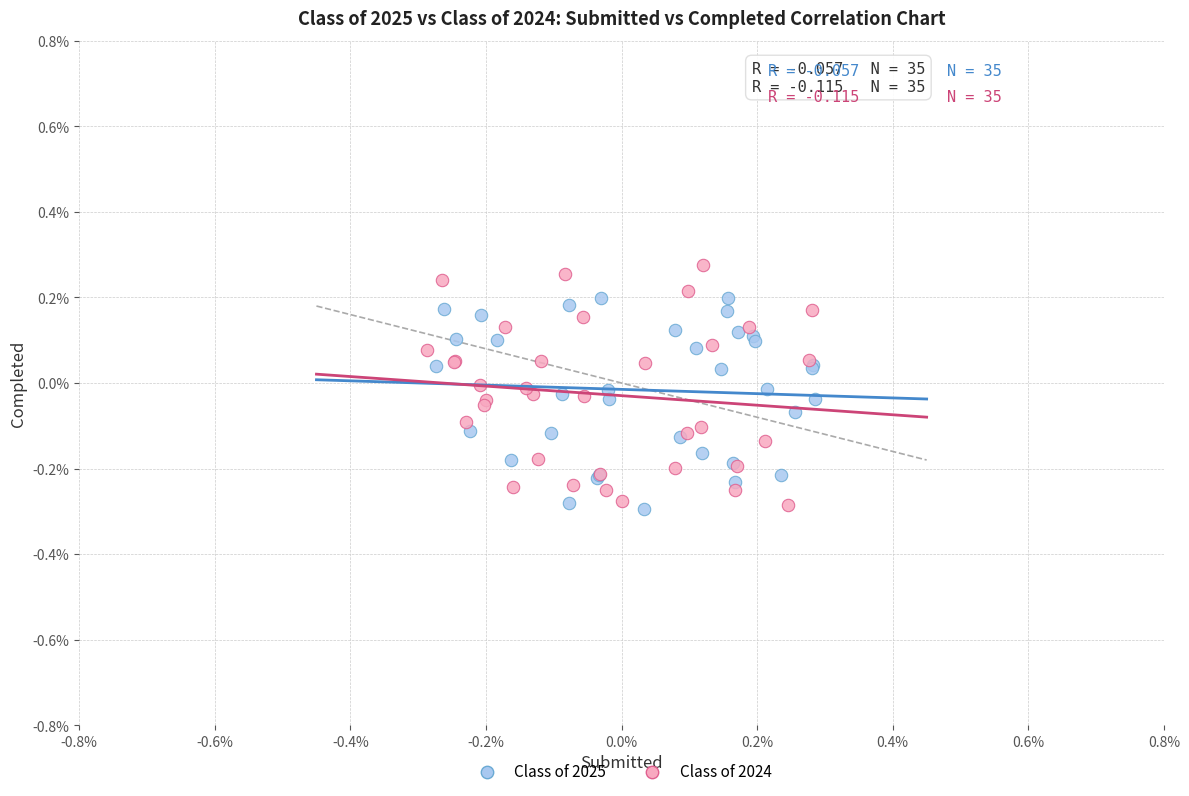

Which series has the largest Y range (max minus min)?

Class of 2024